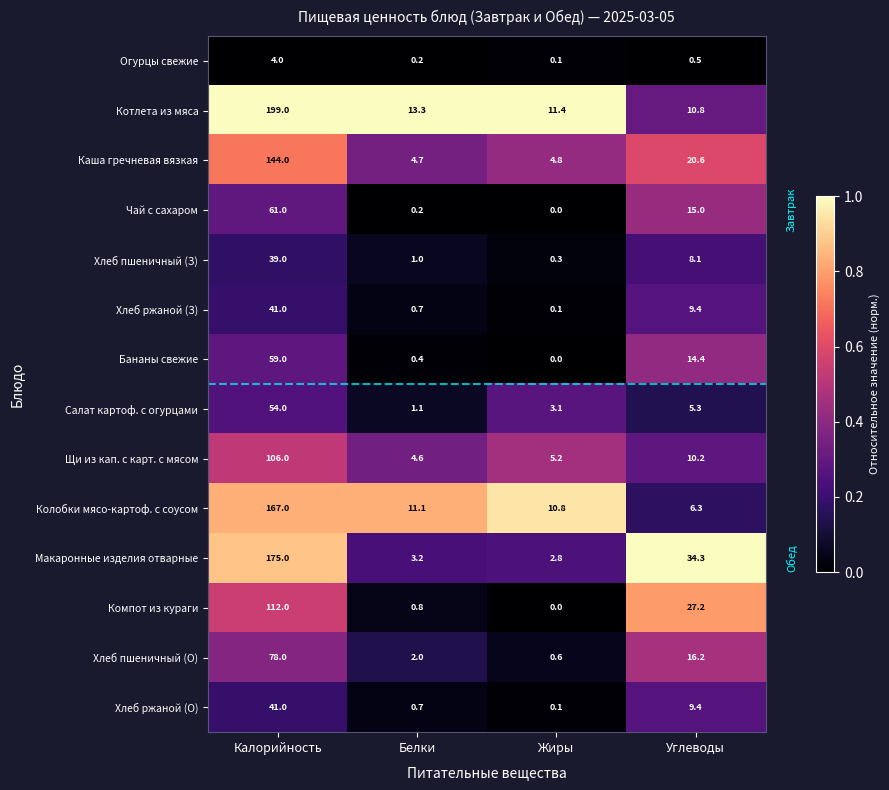

Which series has the widest spread of values?

Котлета из мяса